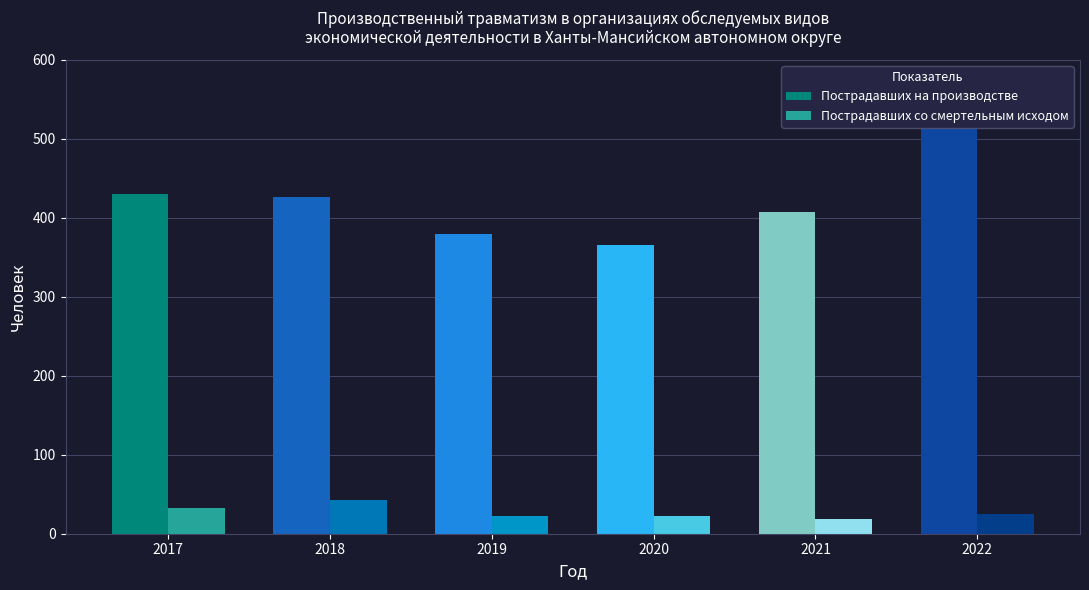

What is the sum of the 2017 values at Пострадавших на производстве and Пострадавших со смертельным исходом?

463